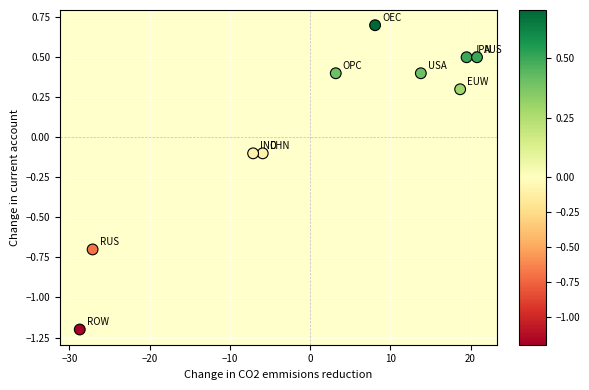

What is the range of X values (max minus min)?

49.5